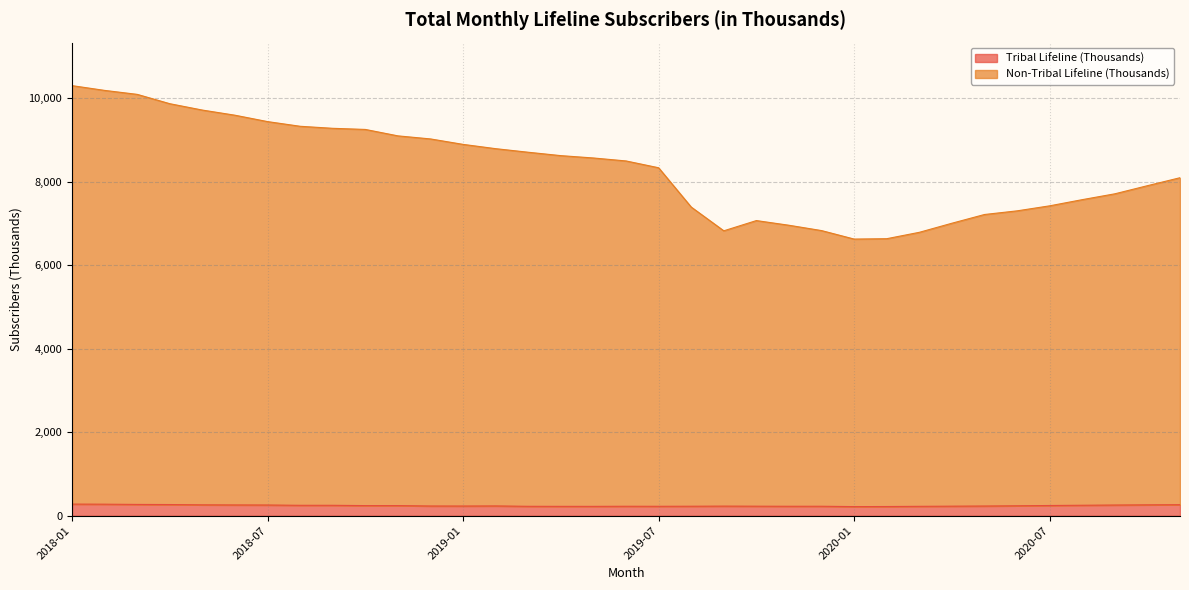

Which series has the largest range (max minus min)?

Non-Tribal Lifeline (Thousands)